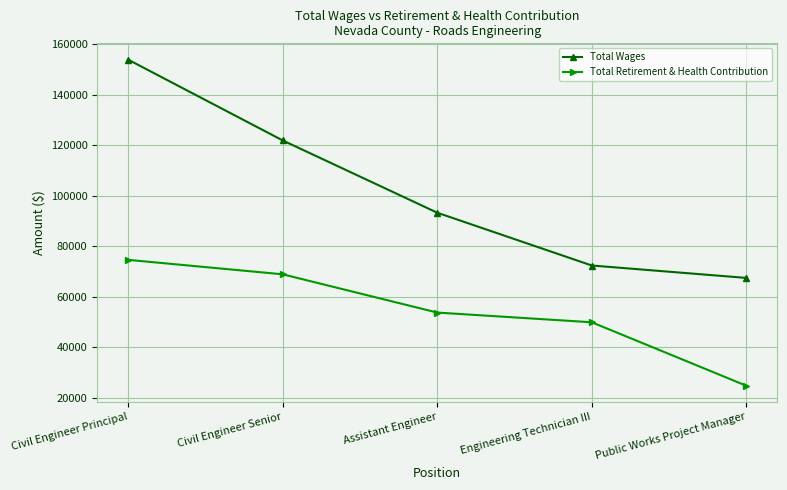

Reading left to right, what are all the values shown in this chart?

Total Wages: 153910	121919	93291	72384	67467
Total Retirement & Health Contribution: 74620	68897	53748	49900	24771